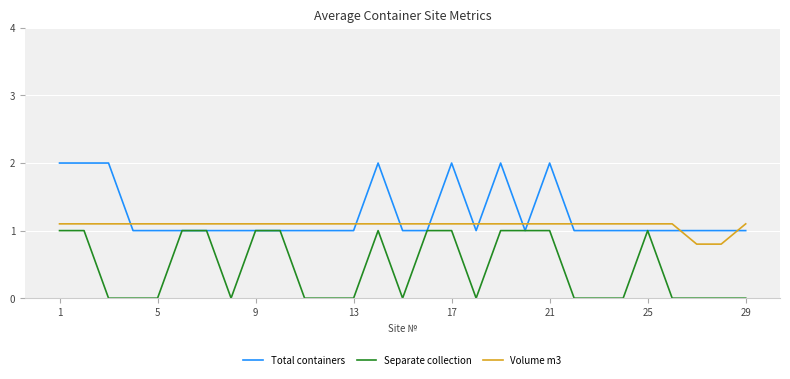

What is the maximum value for Separate collection?

1.0